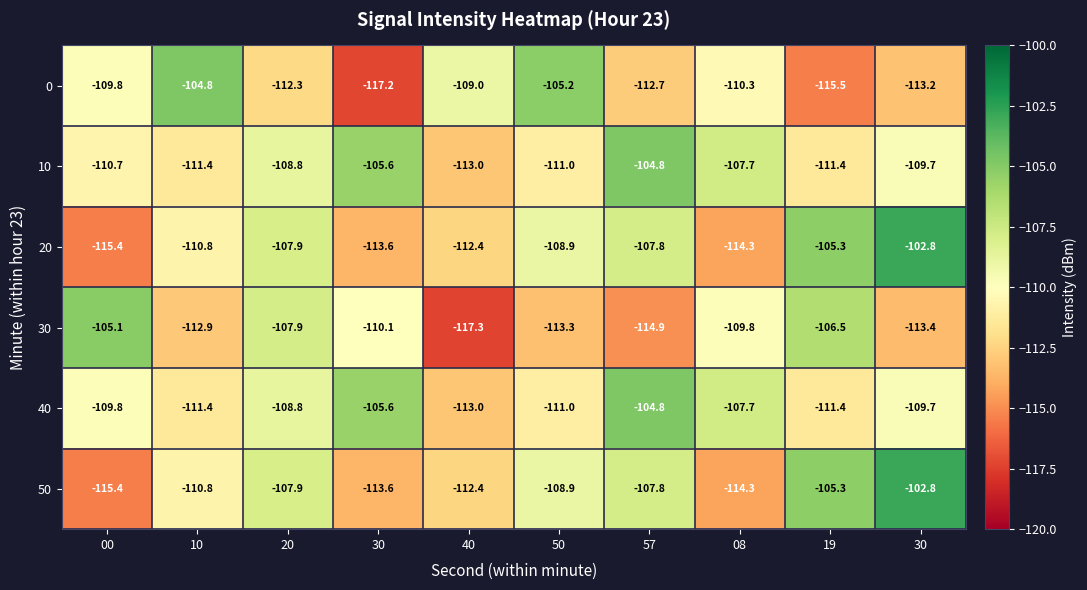

Count the number of data series in this chart.

6